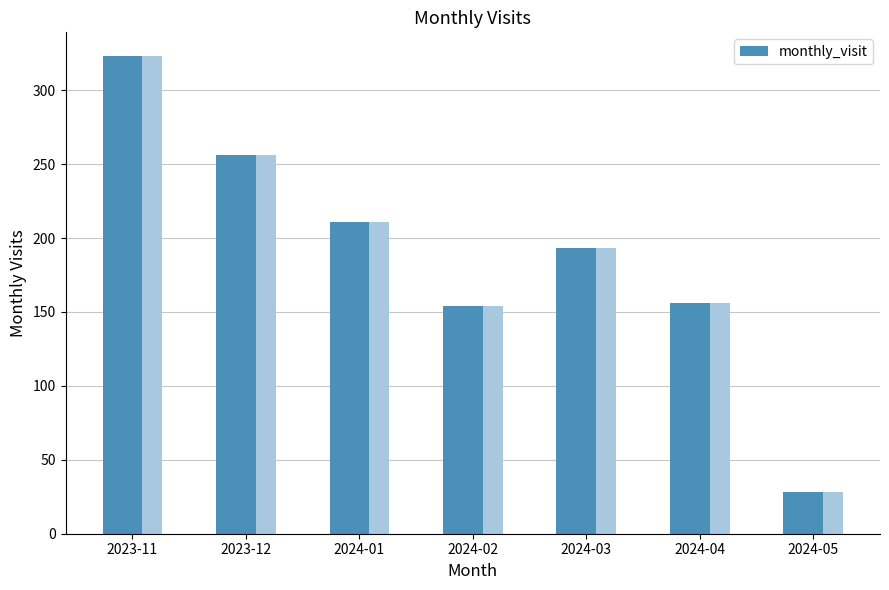

What is the label of the 4th bar from the left?

2024-02